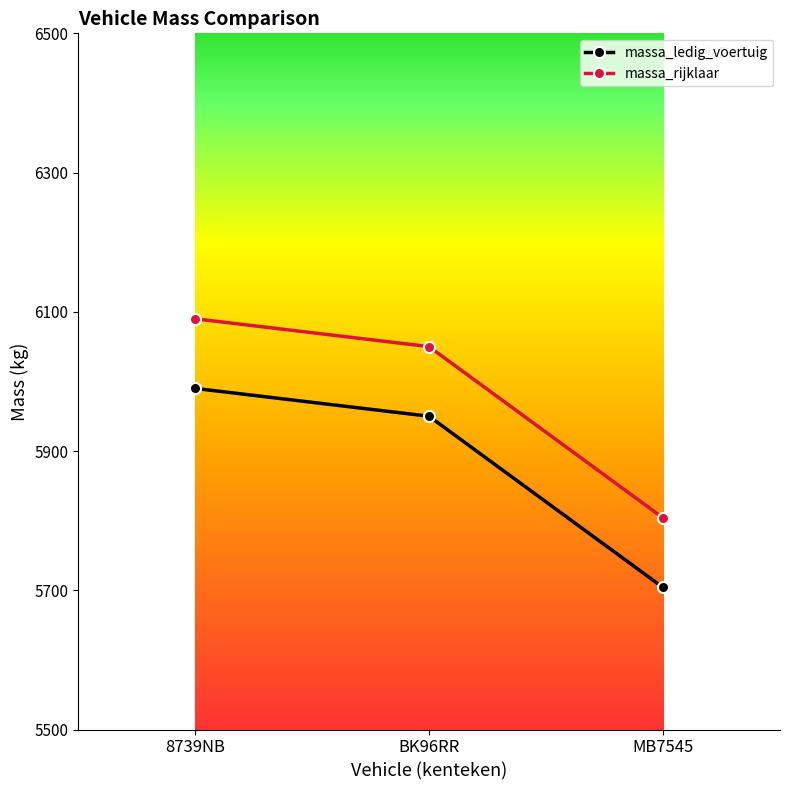

What is the difference between the massa_rijklaar values at BK96RR and 8739NB?

40